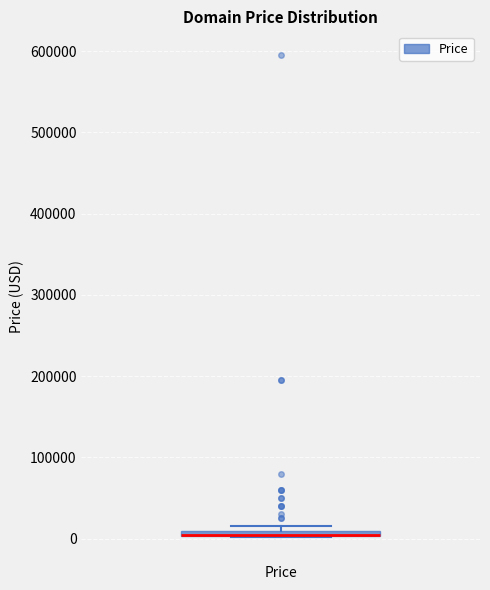

Where is the lower edge of the box for Price on the y-axis? The values are not printed on the chart, so give them approximately, as read against the axis.

0